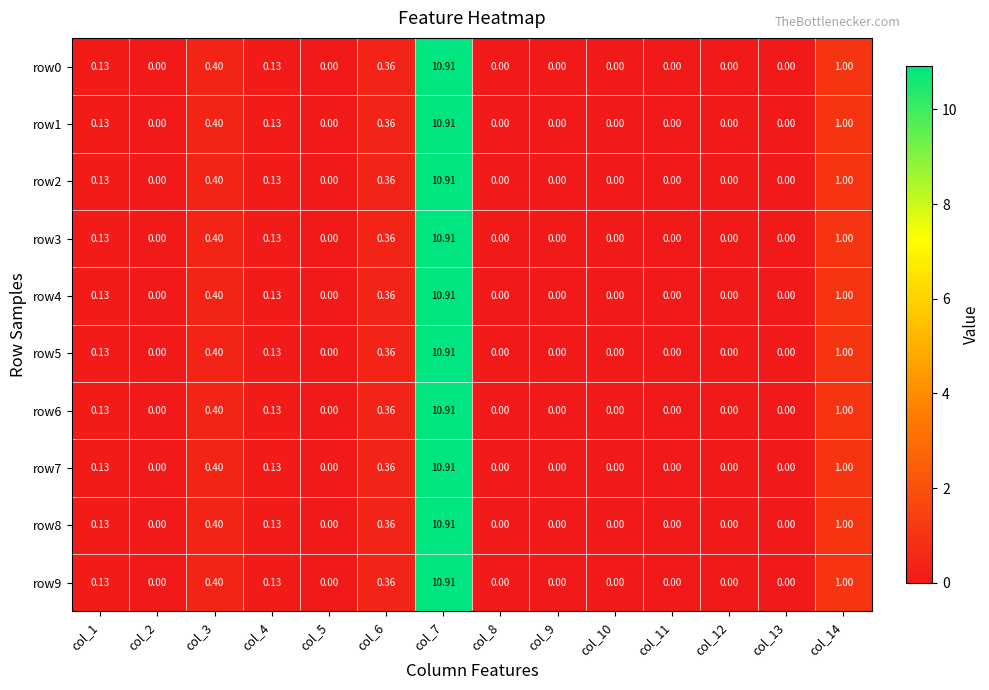

Is the value of row4 at col_2 greater than the value of row1 at col_1?

No